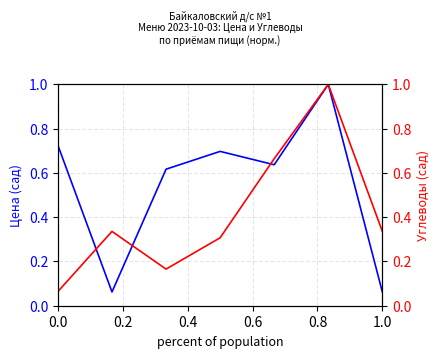

Between which two adjacent categories do Цена (сад) and Углеводы (сад) first intersect?

0.0 and 0.2